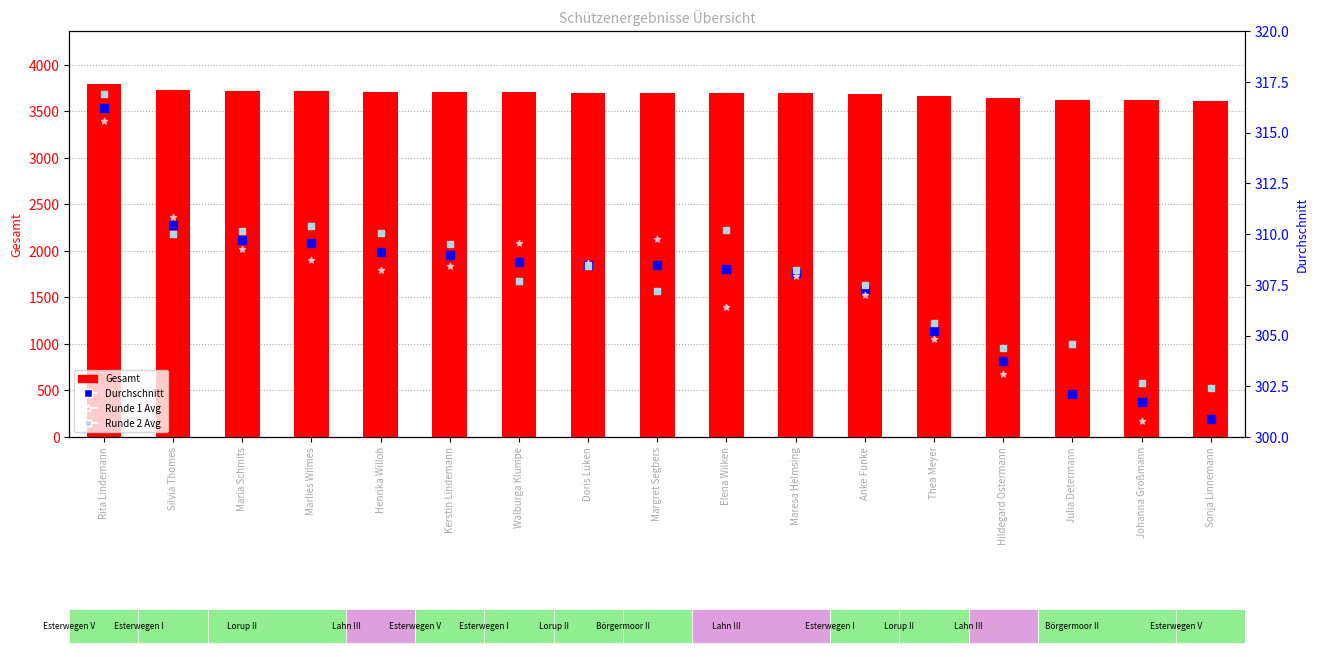

What are all the series names shown in the legend?

Gesamt, Durchschnitt, Runde 1 Avg, Runde 2 Avg